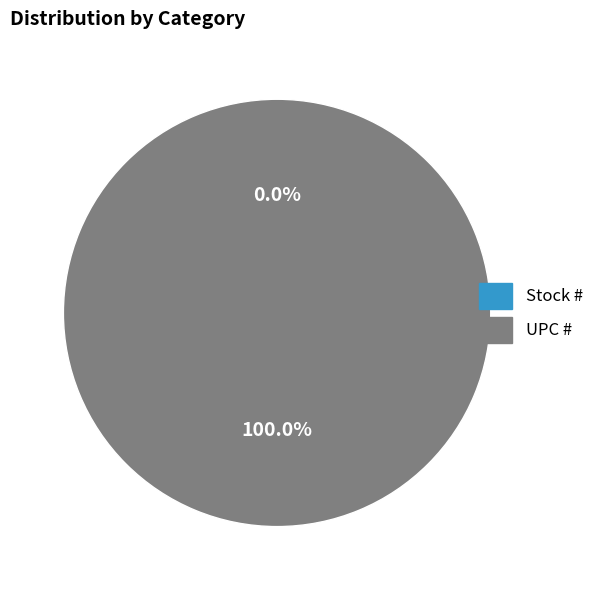

Count the number of slices in the pie.

2